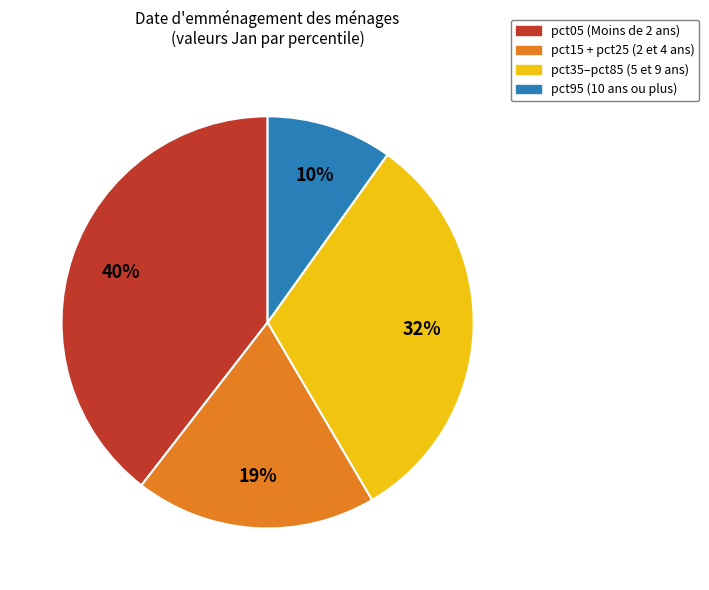

To the nearest percent, what is the difference between the largest and smallest slice percentages?

30%